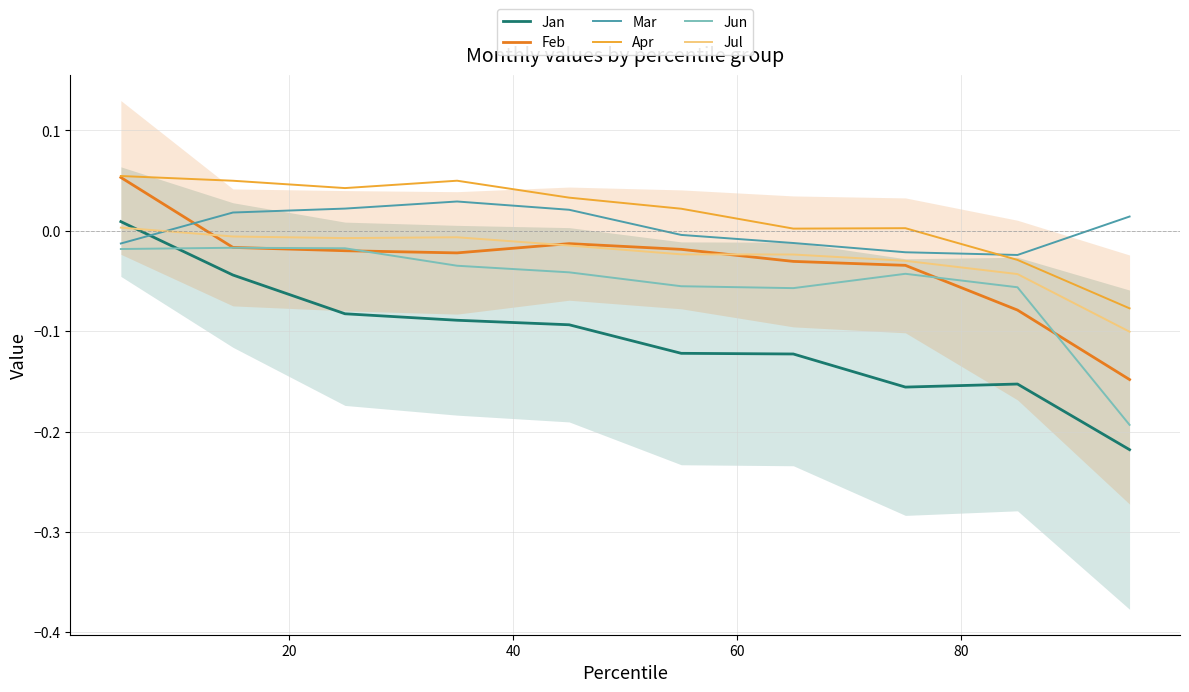

How many times do Jun and Jan cross each other?

1